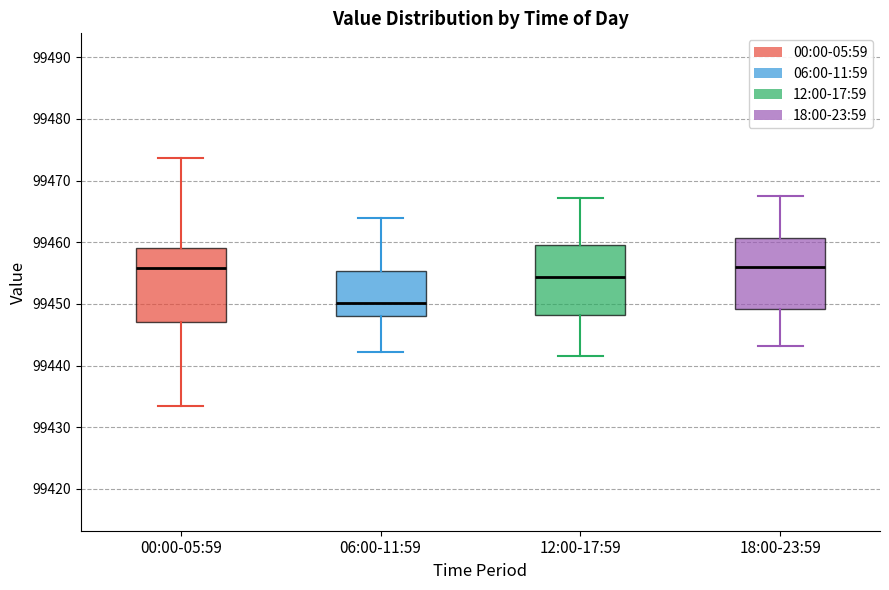

Reading left to right, read every box against the y-axis: the position of its median line, the range the box covers, and the ends of its whiskers. The values are not printed on the chart, so give them approximately, as read against the axis.

00:00-05:59: median 99456, box 99447 to 99459, whiskers 99433 to 99474
06:00-11:59: median 99450, box 99448 to 99455, whiskers 99442 to 99464
12:00-17:59: median 99454, box 99448 to 99460, whiskers 99442 to 99467
18:00-23:59: median 99456, box 99449 to 99461, whiskers 99443 to 99467